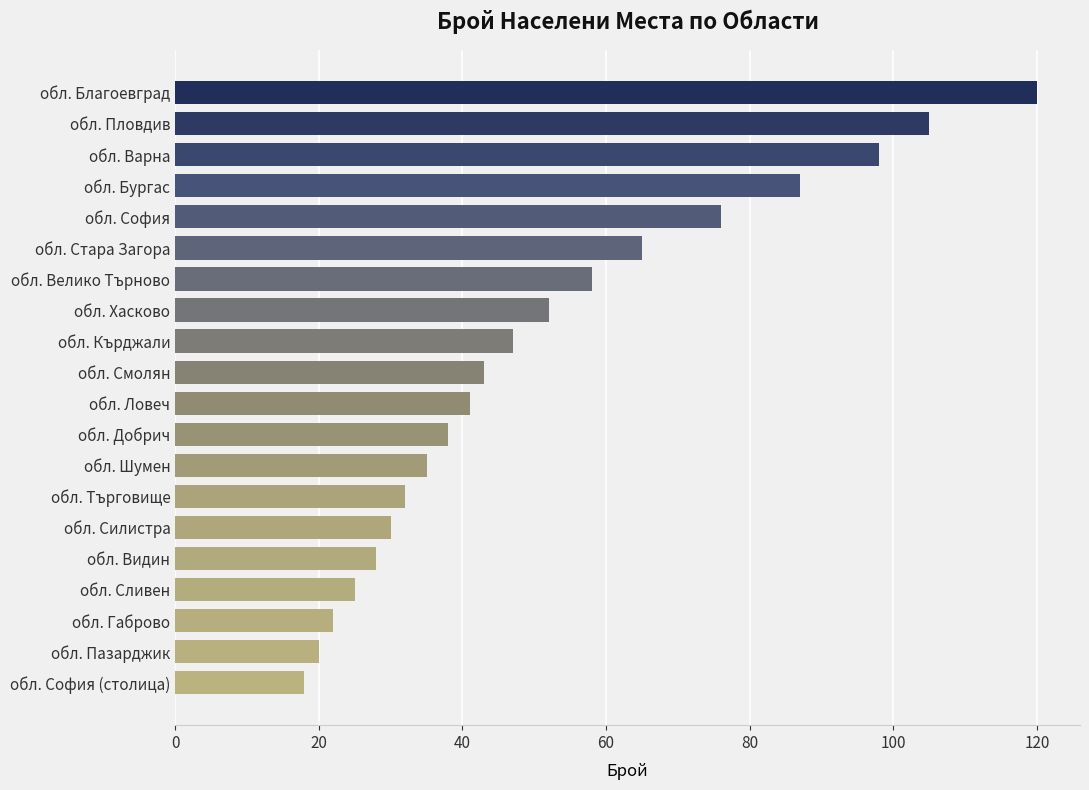

What is the difference between the second highest and second lowest values?

85